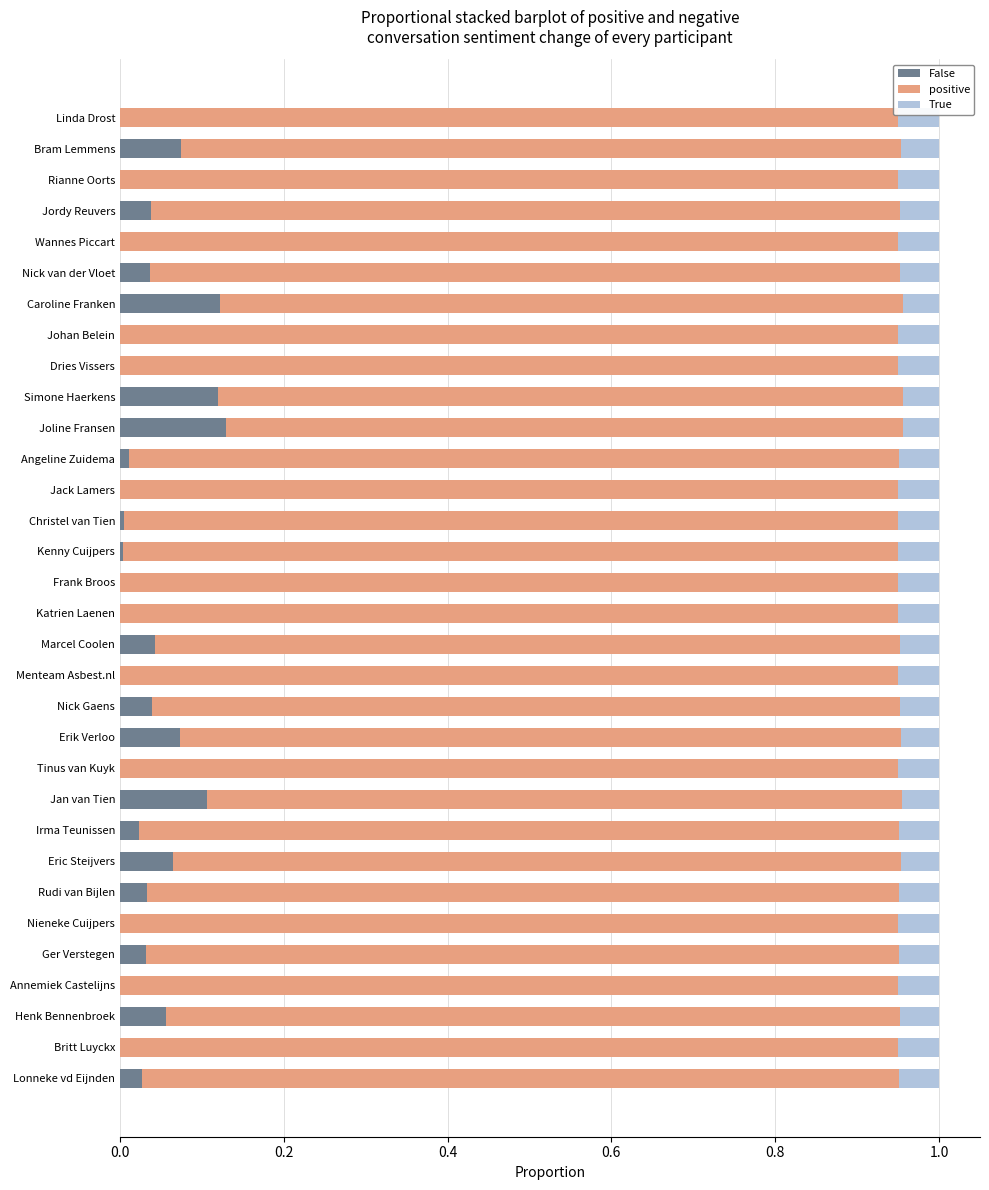

What are all the series names shown in the legend?

False, positive, True